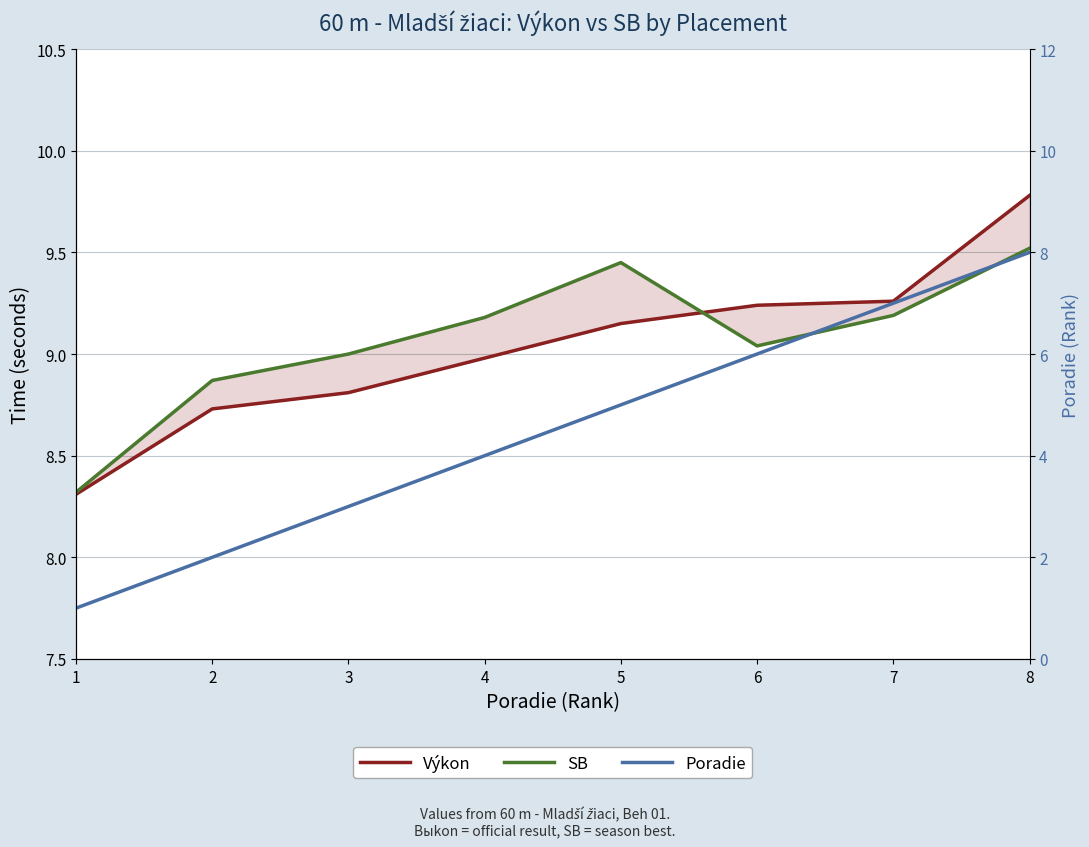

What is the value of the SB point at the 7th from the left?

9.2